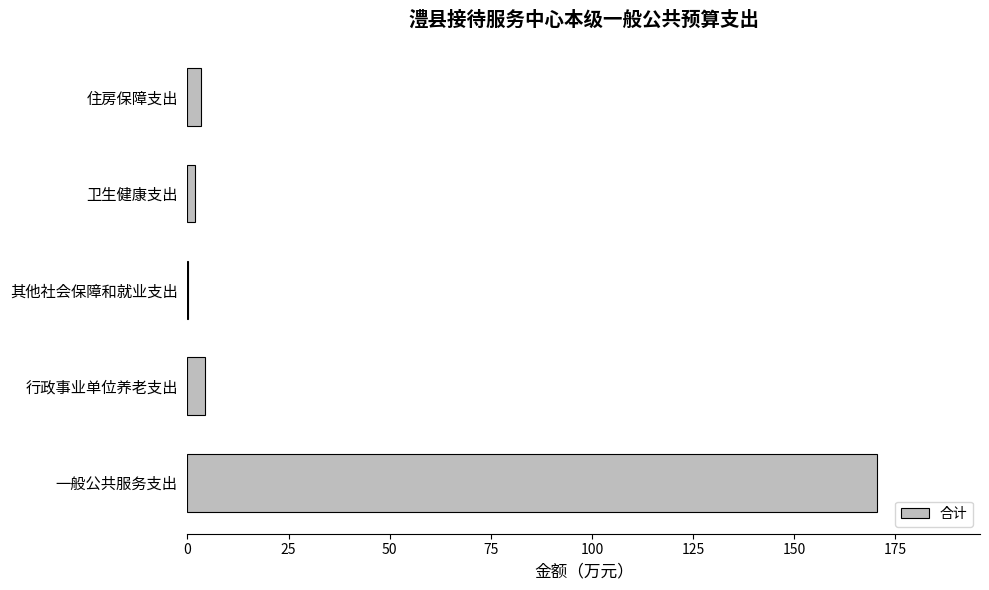

What is the maximum value shown in the chart?

170.4